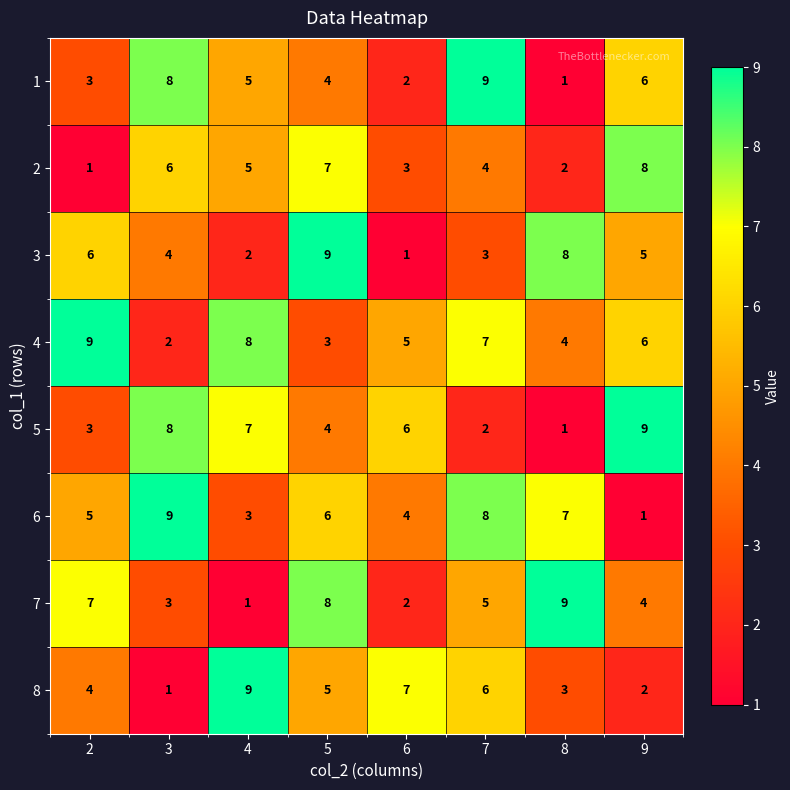

What is the spread (max minus min) of values at 8?

8